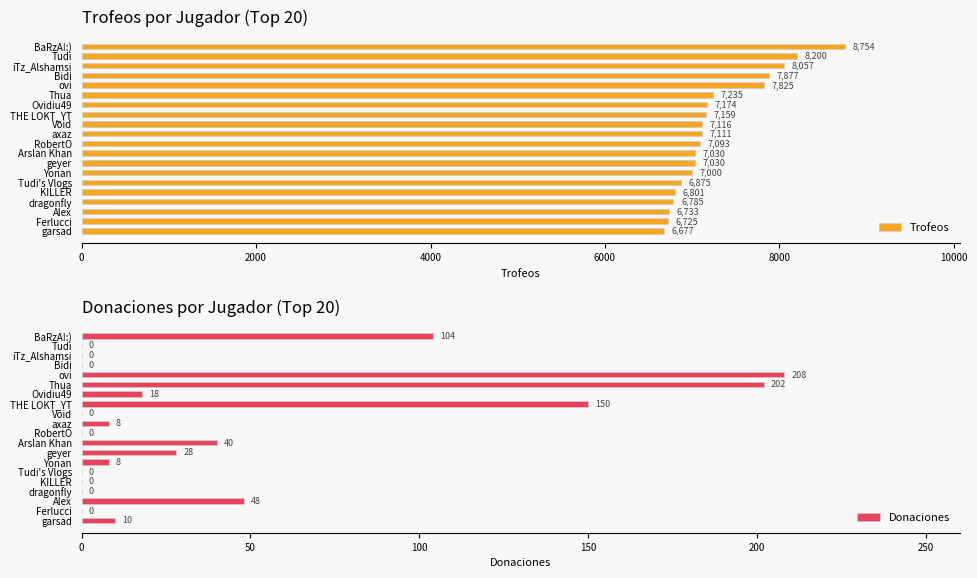

Does the chart contain any negative values?

No